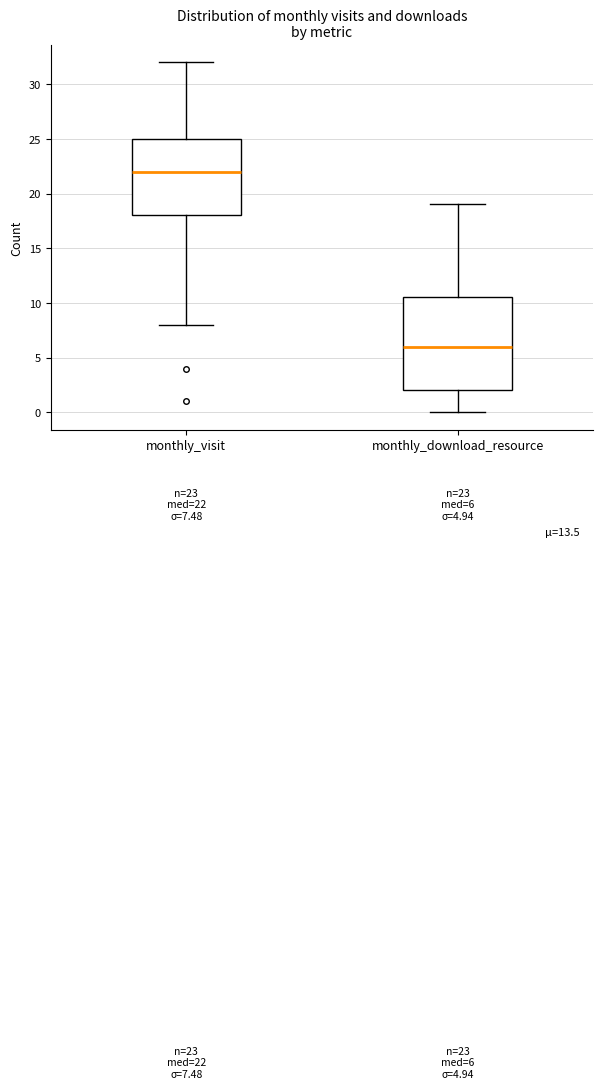

Which box's median line is the lowest?

monthly_download_resource